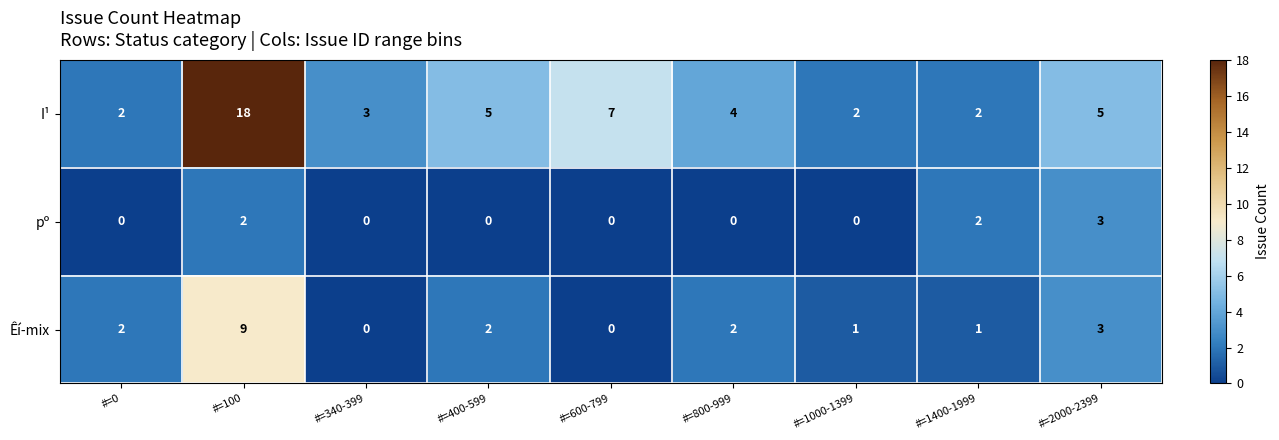

At which category is the sum across all series the highest?

#=100